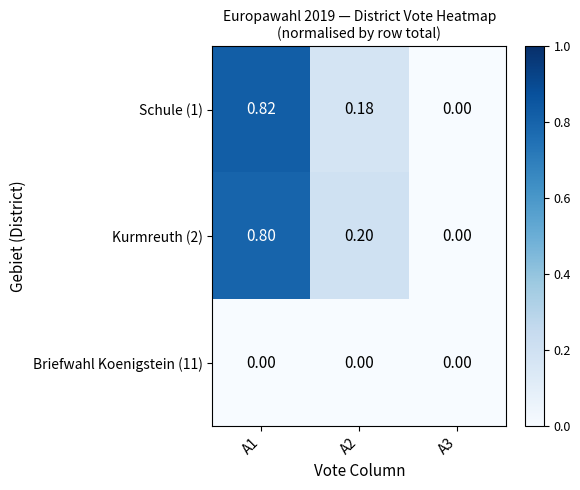

Is the value of Kurmreuth (2) at A2 greater than the value of Schule (1) at A2?

Yes